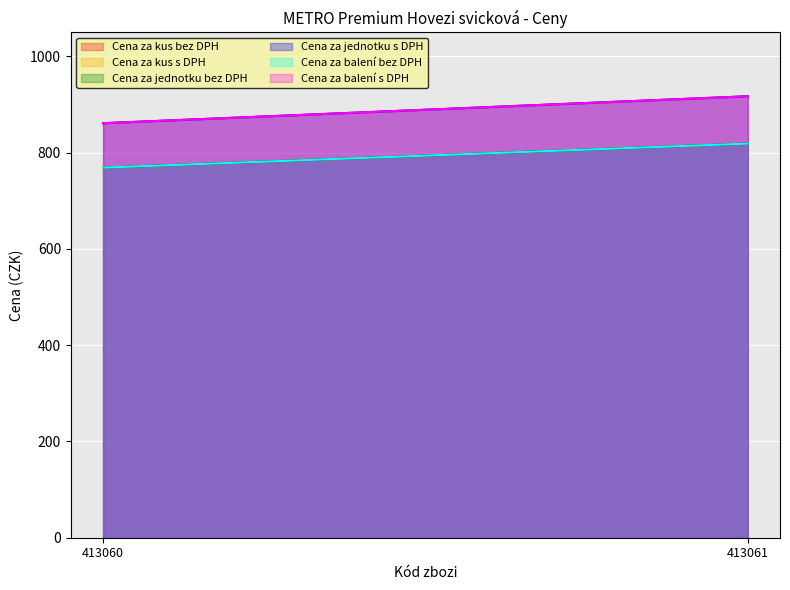

At which category is the sum across all series the highest?

413061